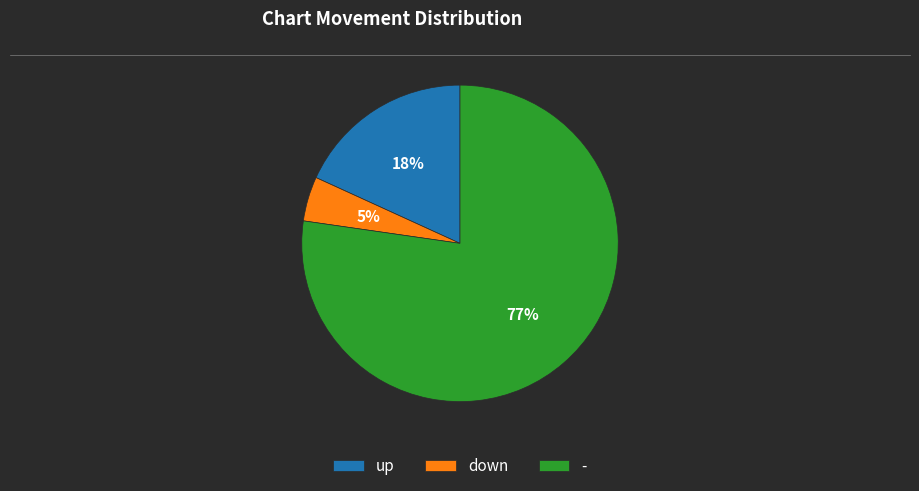

To the nearest percent, what is the combined percentage of - and up?

95%